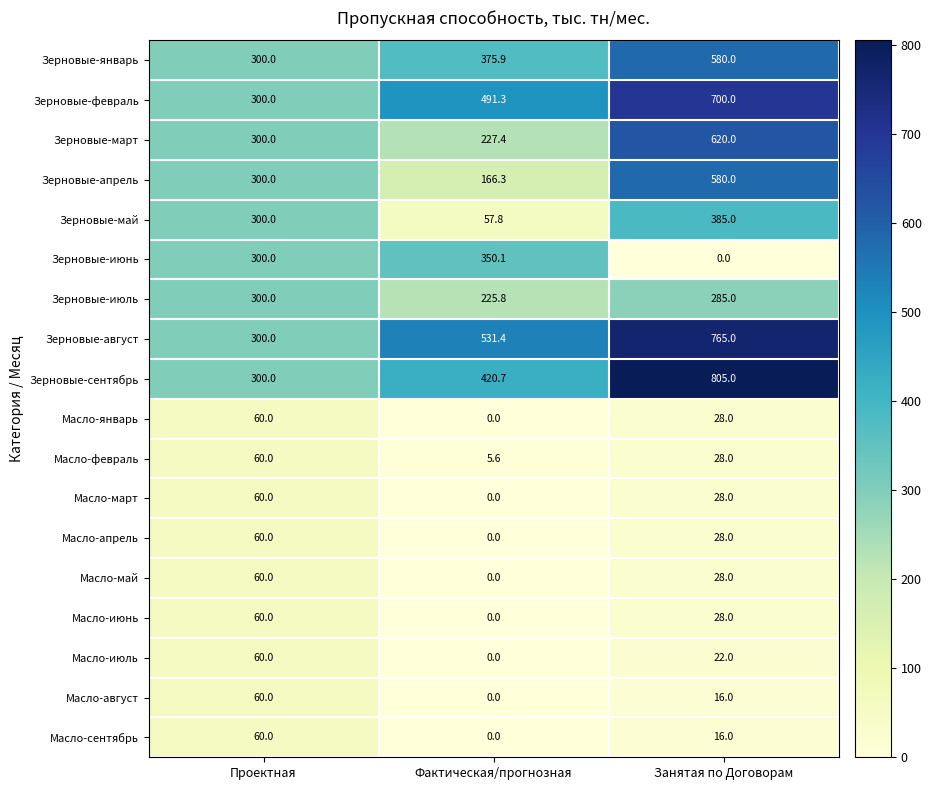

How many distinct data groups are displayed?

18